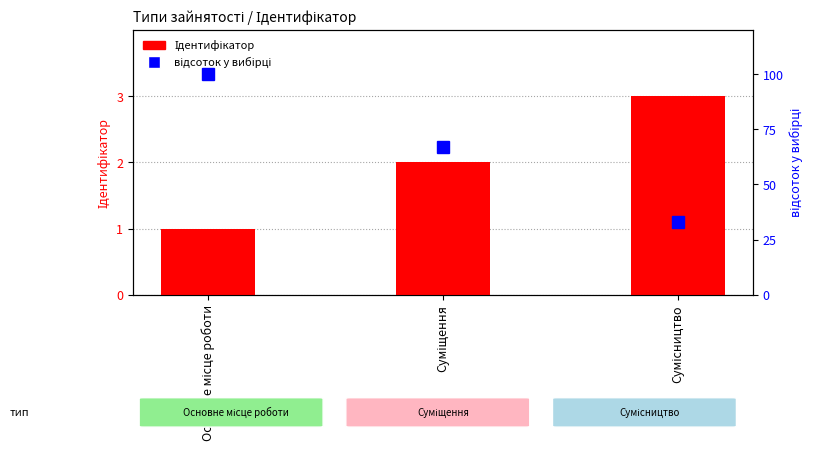

Where does the відсоток у вибірці series first go above 67?

Основне місце роботи